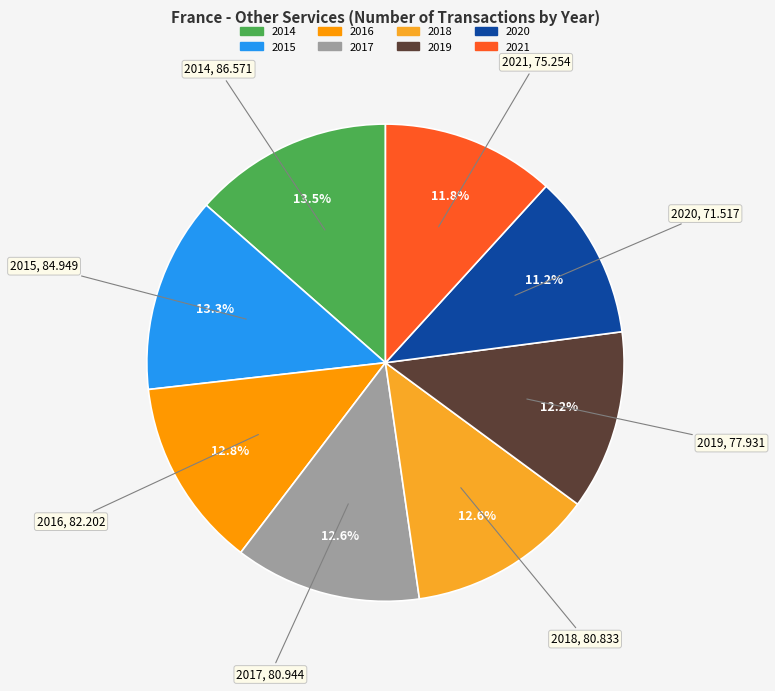

Which has a higher value, 2018 or 2020?

2018